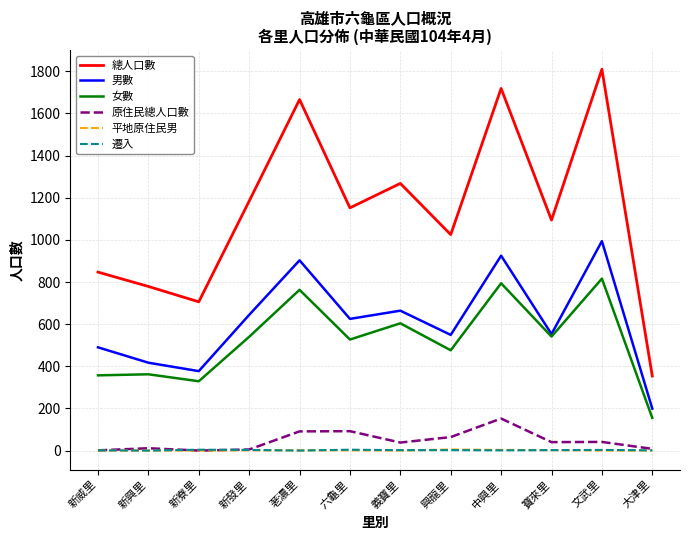

What is the average value of the 遷入 series?

2